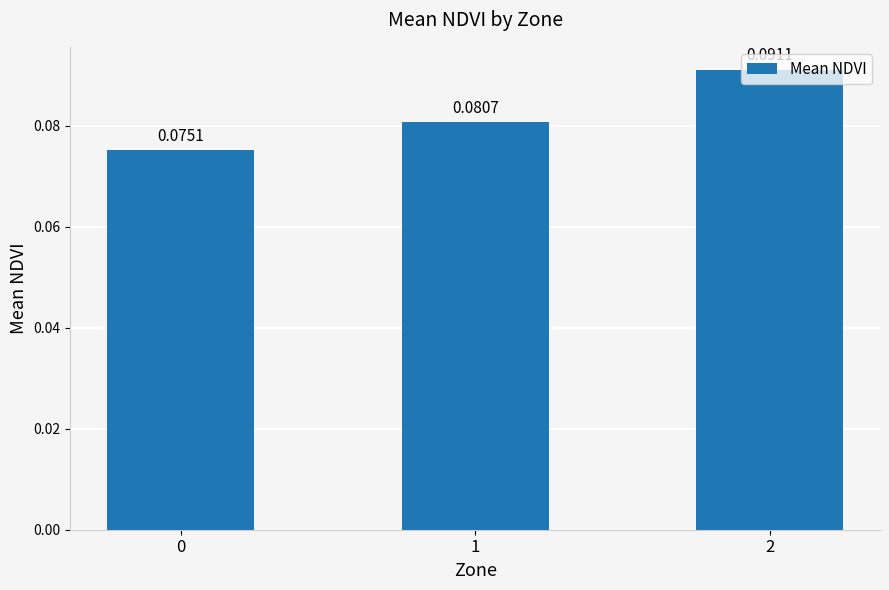

Rank the categories by value from highest to lowest.

2, 1, 0